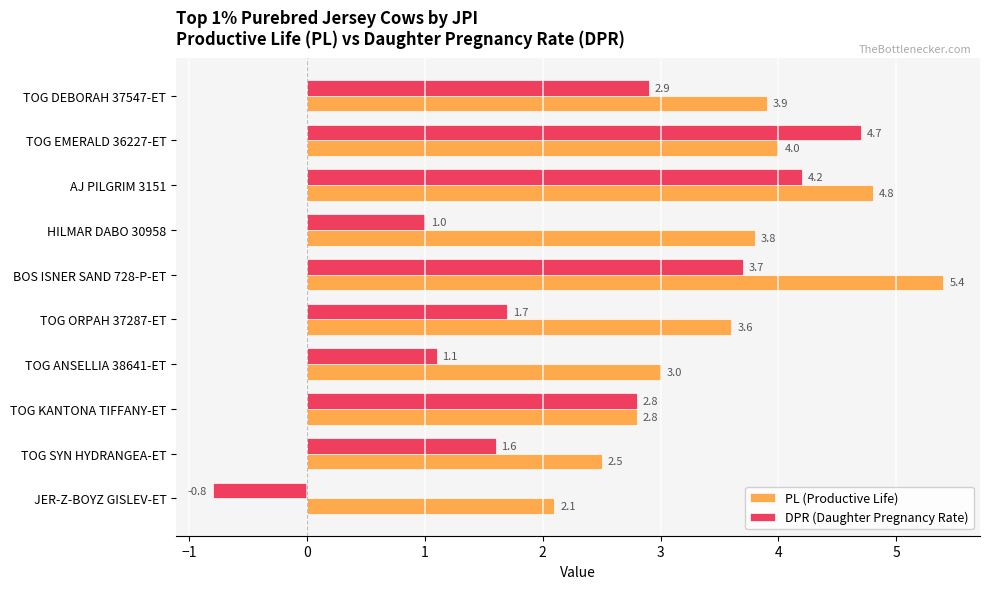

The DPR (Daughter Pregnancy Rate) series shows 1.1 at TOG ANSELLIA 38641-ET. True or false?

True